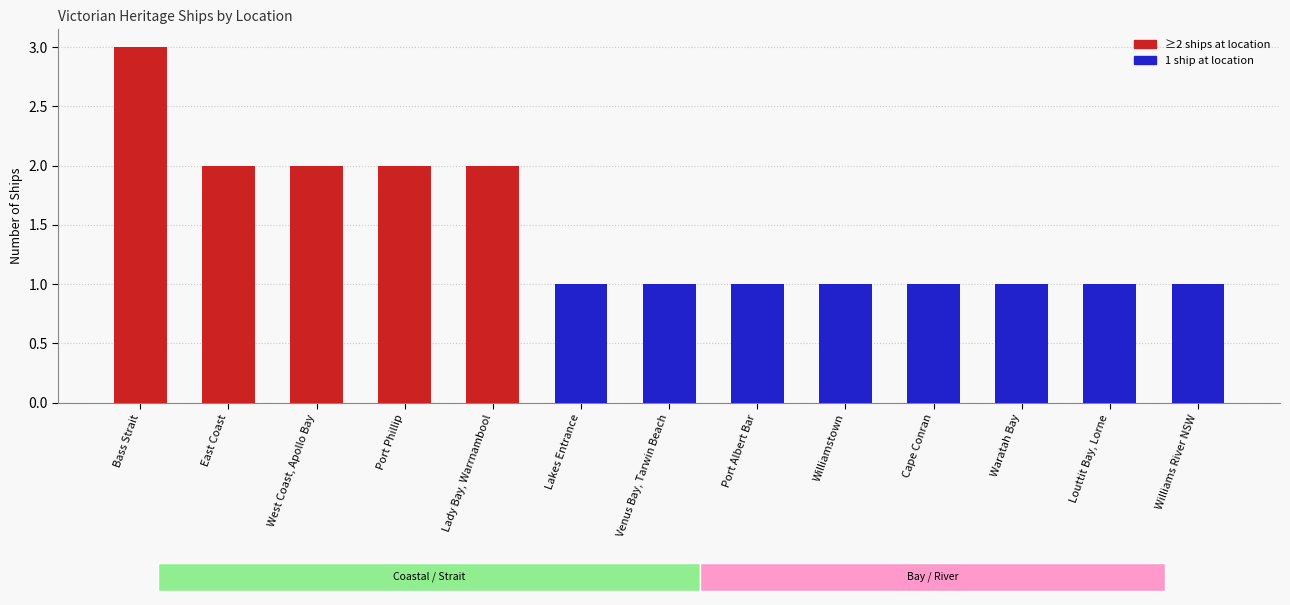

How many distinct data groups are displayed?

1